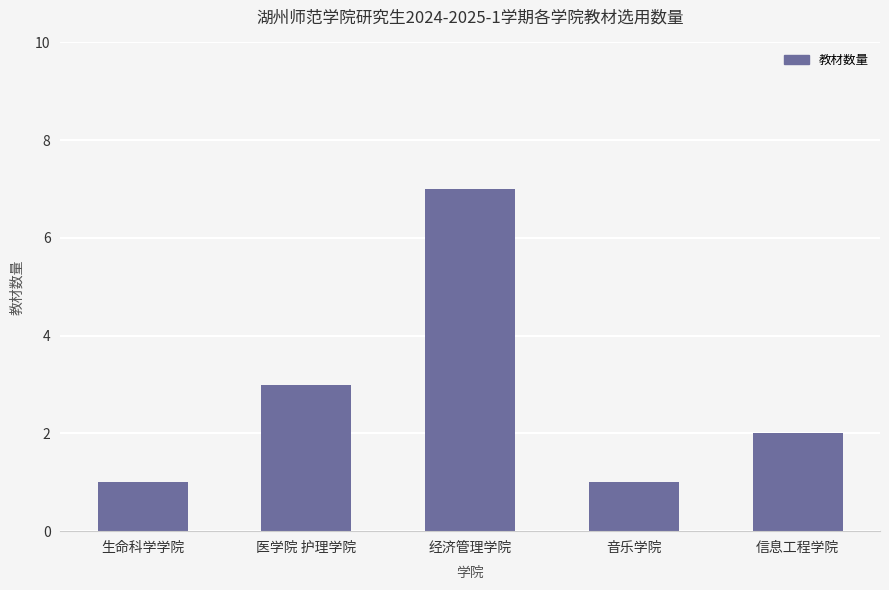

True or false: the data shows 3 at 医学院 护理学院.

True